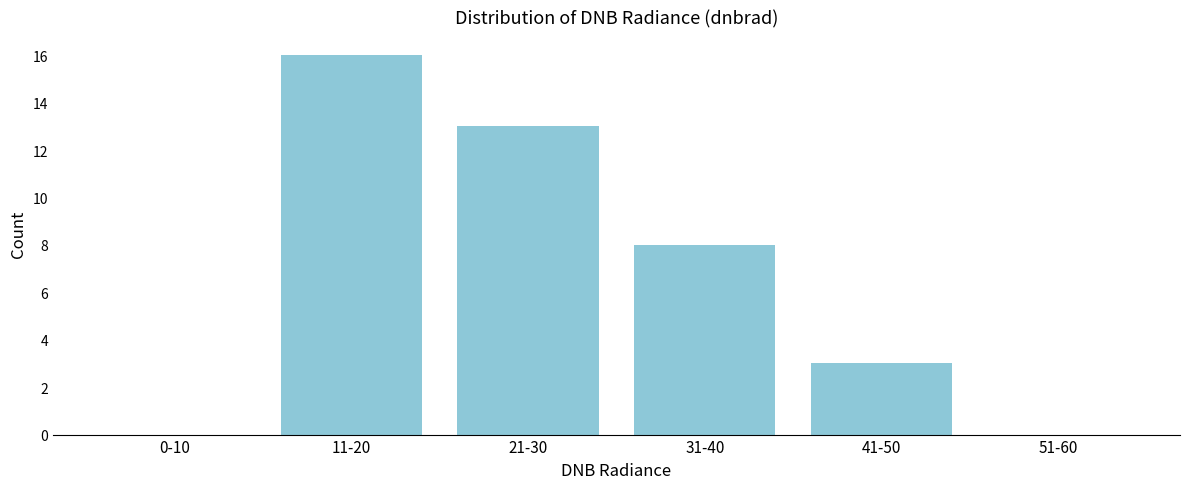

Reading right to left, what are all the values shown in this chart?

51-60=0	41-50=3	31-40=8	21-30=13	11-20=16	0-10=0